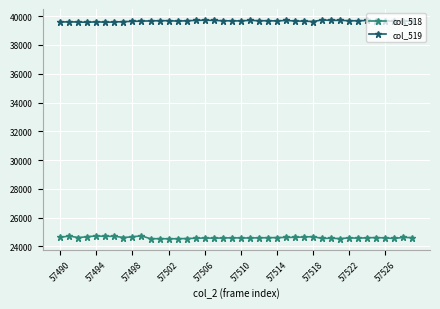

What is the sum of all col_518 values?

984340